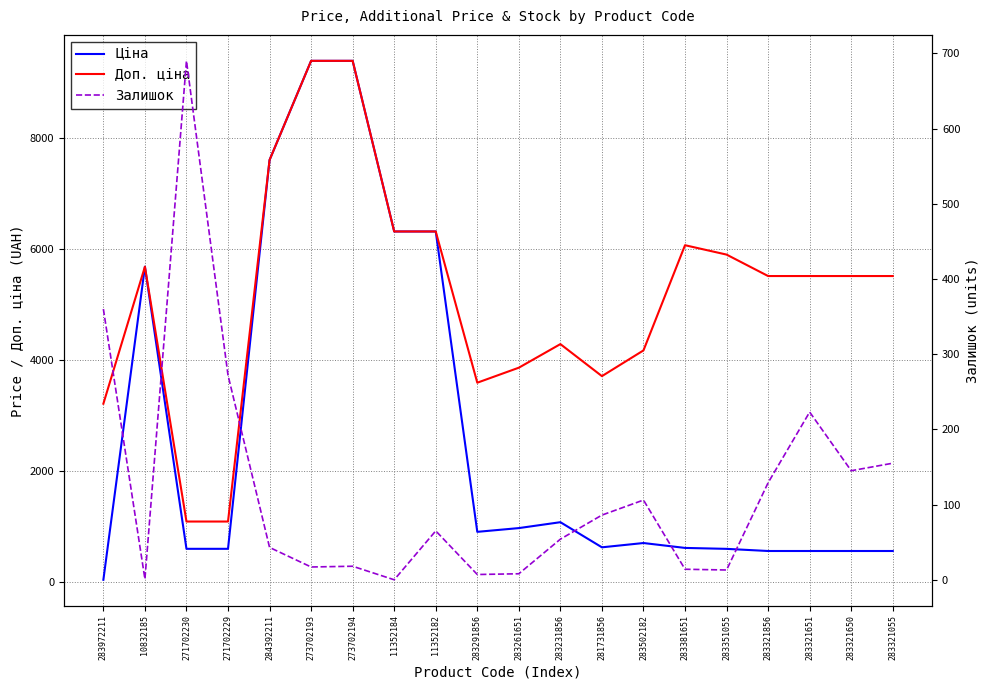

True or false: Залишок has a value of 5.0 at 283351055.

False